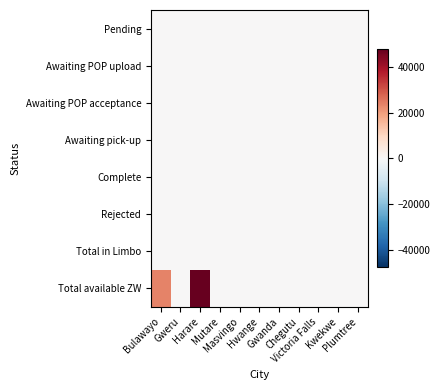

At which category is the sum across all series the highest?

Harare